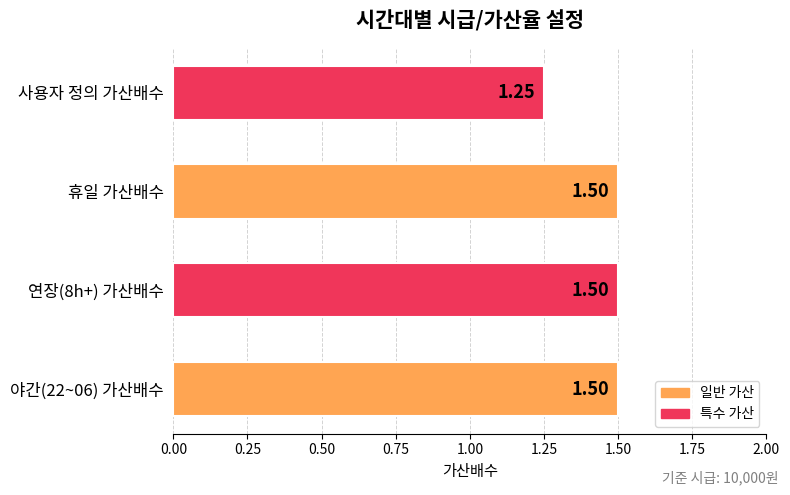

What is the maximum value shown in the chart?

1.5